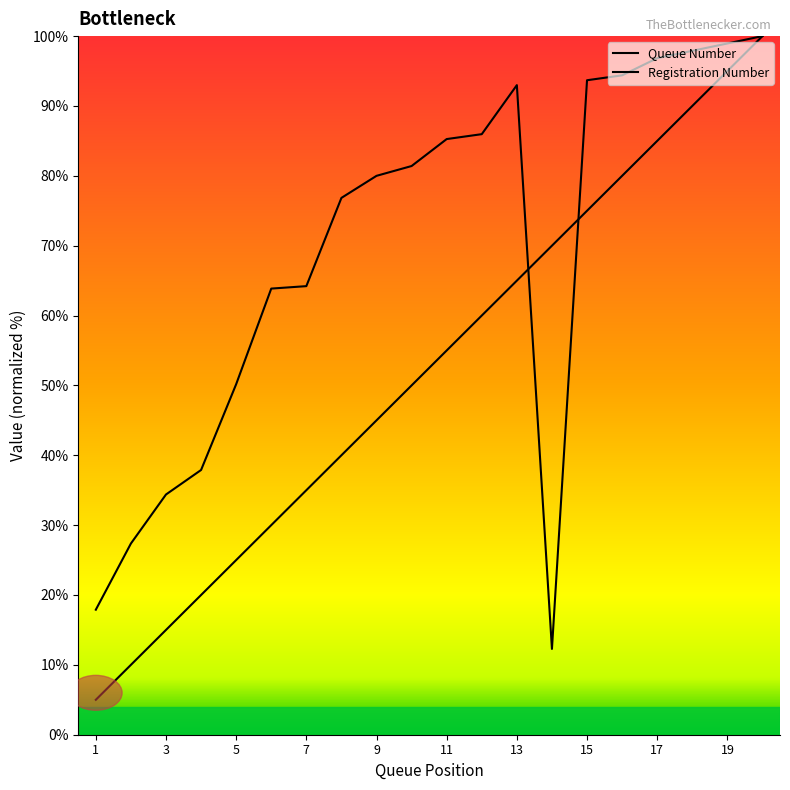

Which series has the largest range (max minus min)?

Queue Number